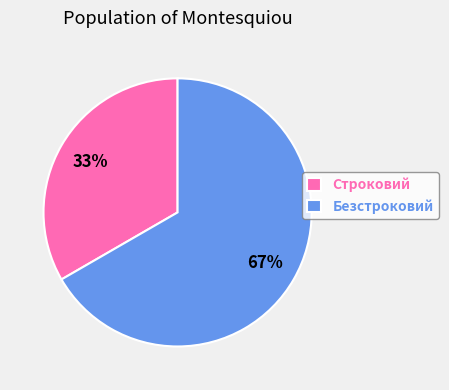

To the nearest percent, what is the average slice percentage?

50%